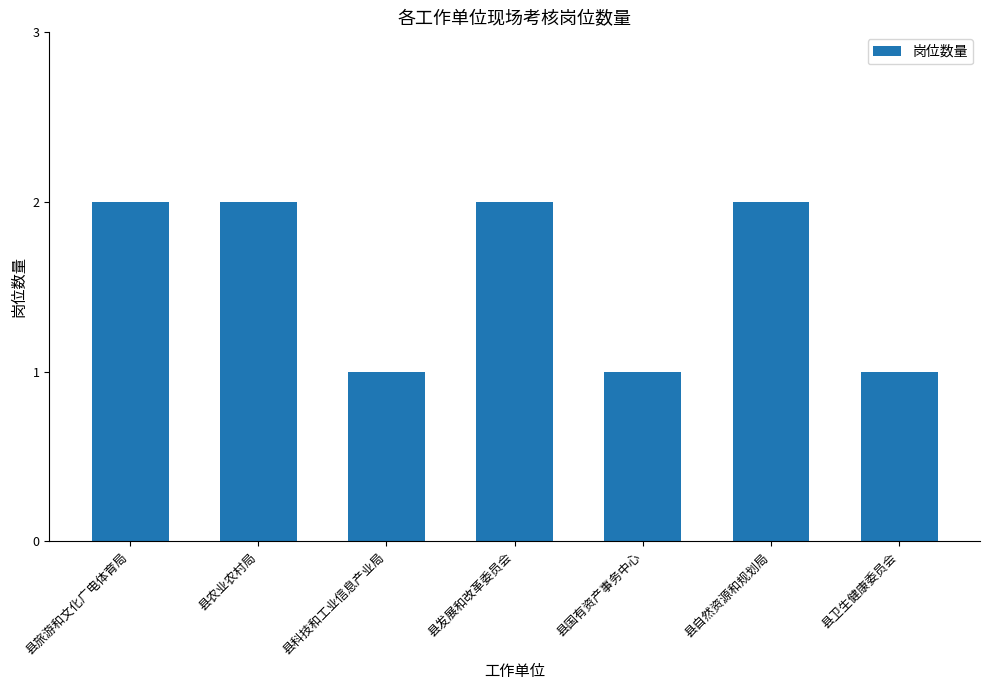

The chart shows a value of 2 at 县农业农村局. True or false?

True